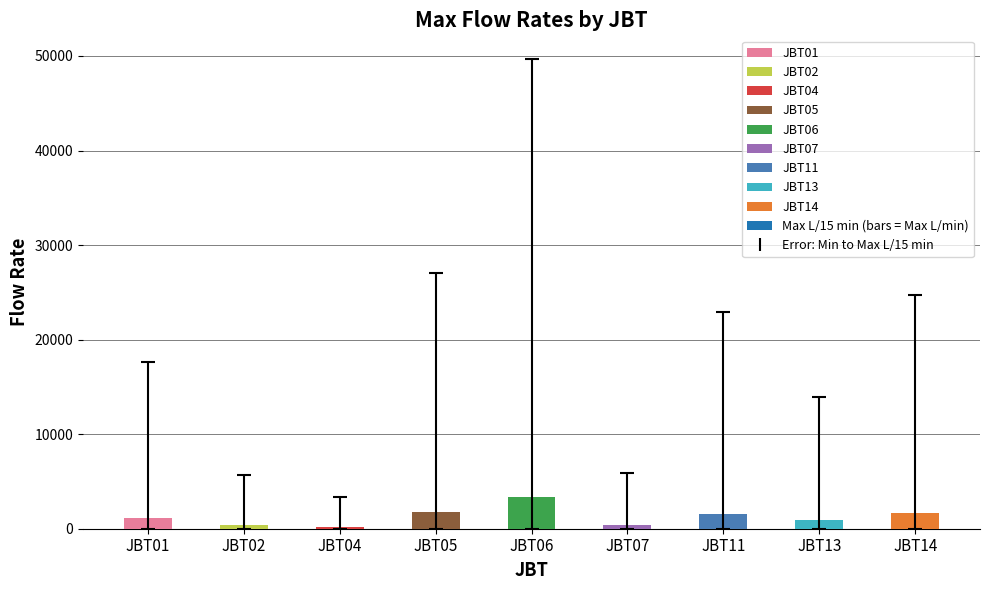

At which category does the chart reach its peak across all series?

JBT06